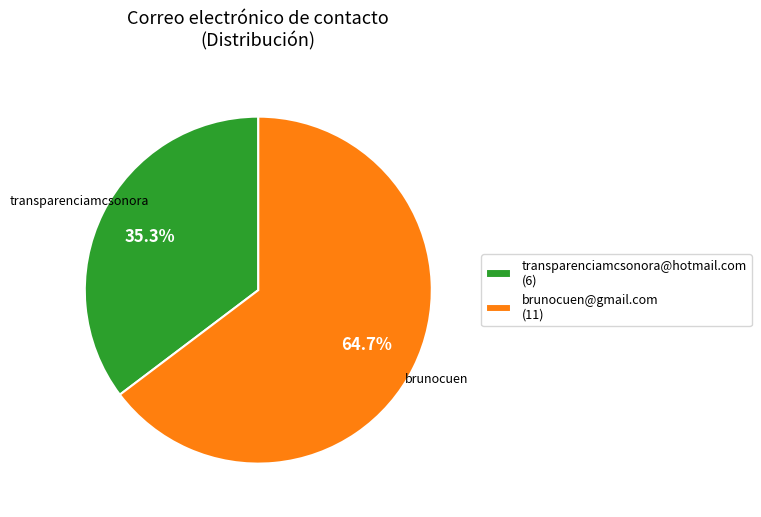

Count the number of slices in the pie.

2